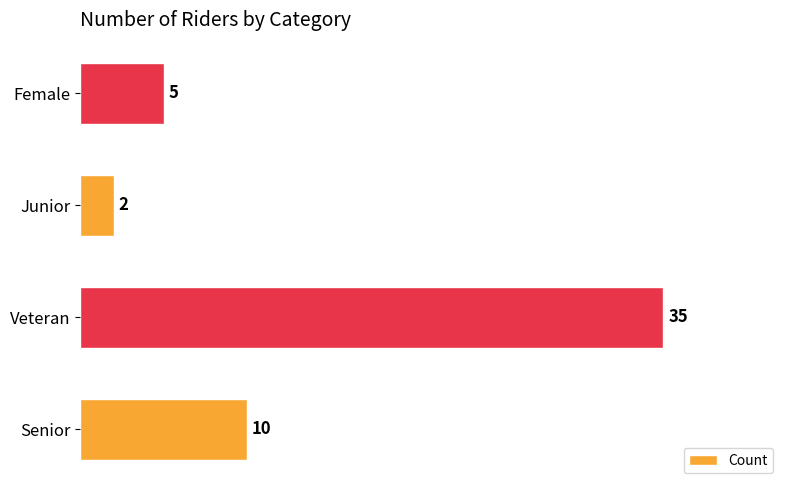

Rank the categories by value from lowest to highest.

Junior, Female, Senior, Veteran